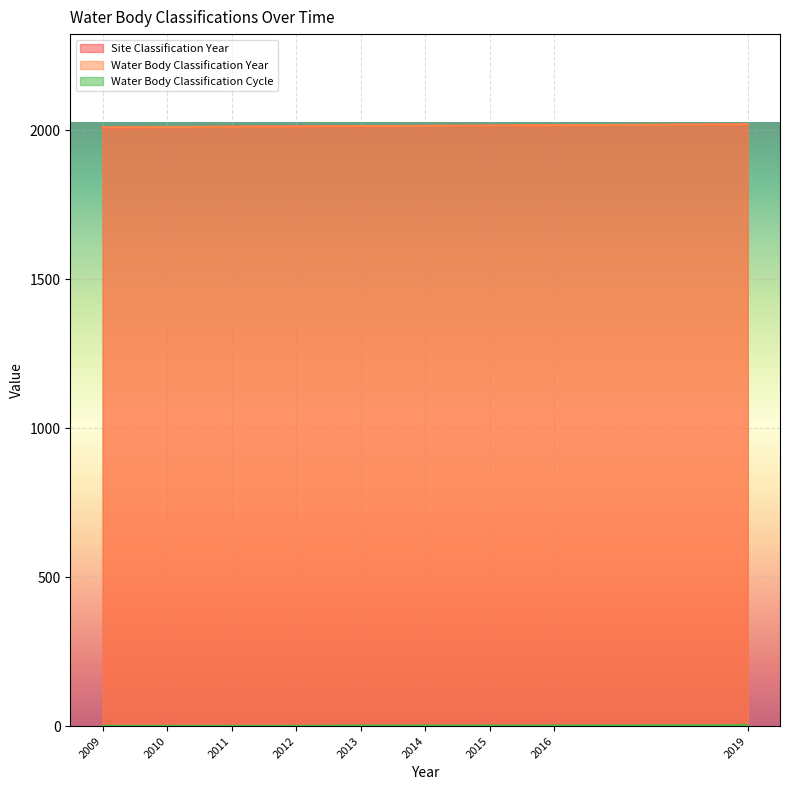

Is it true that Site Classification Year equals 2013 at 2013?

True